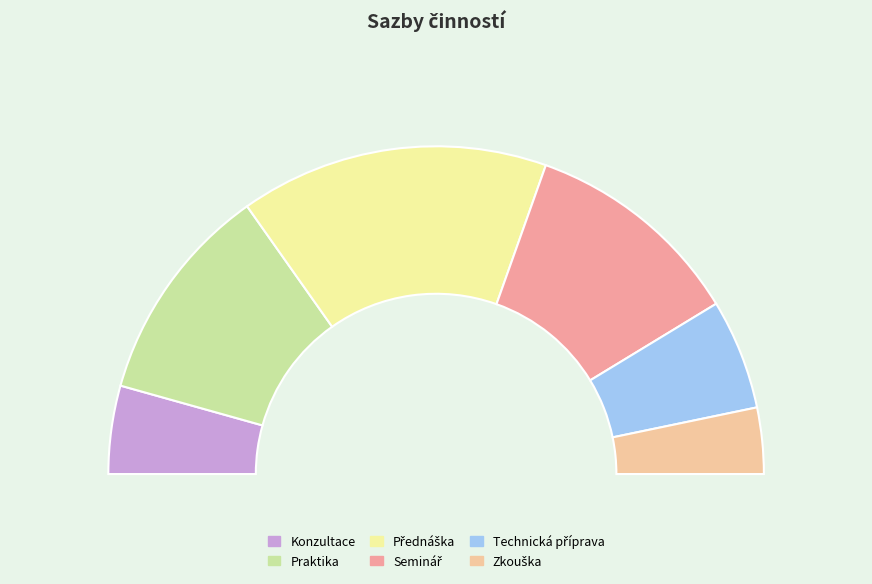

To the nearest percent, what is the difference between the largest and smallest slice percentages?

24%